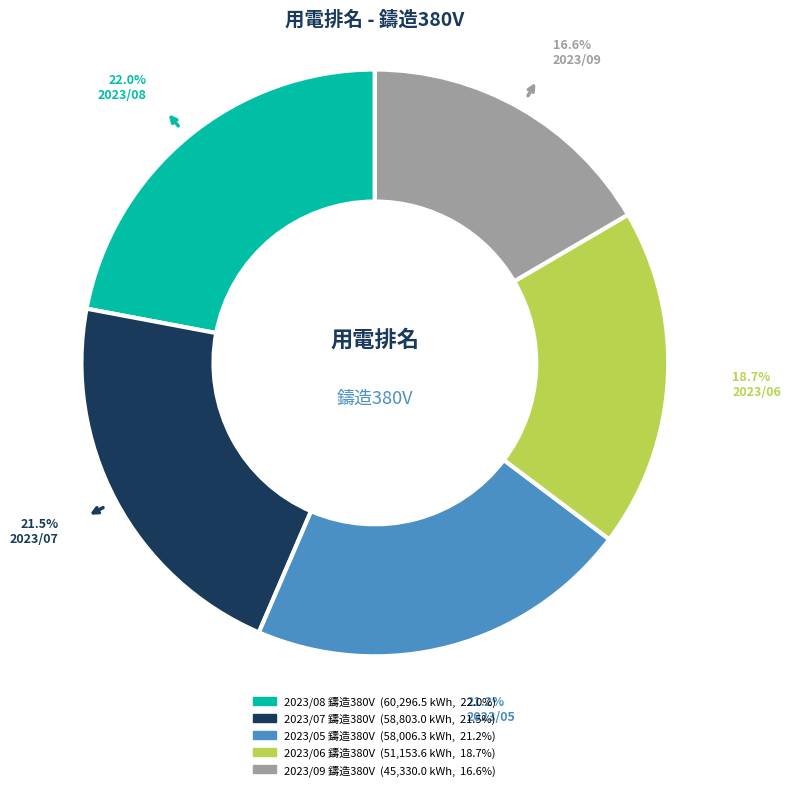

Is it true that 2023/05 鑄造380V is 28% of the pie?

False